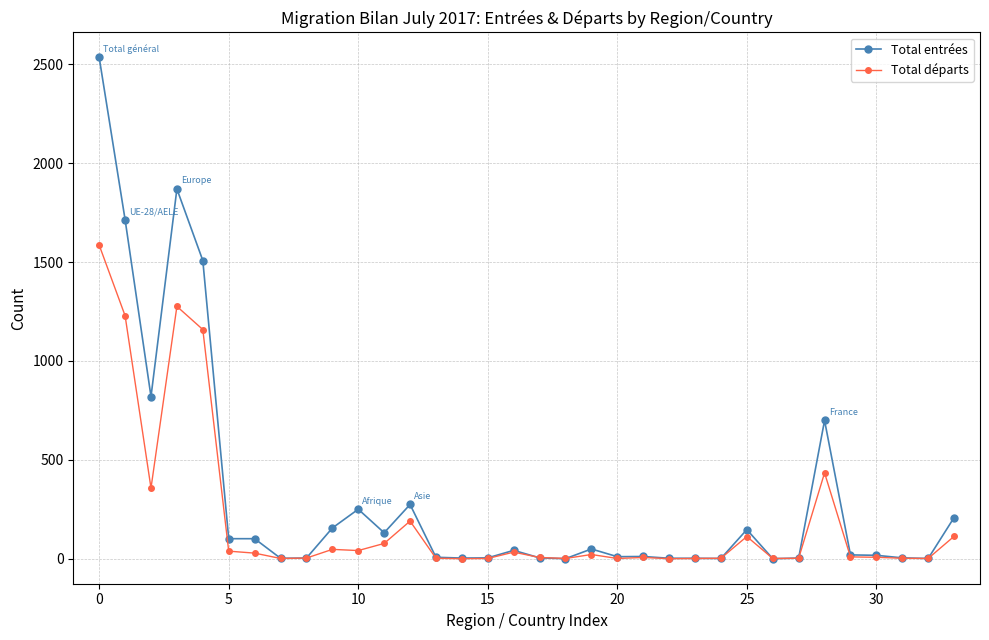

True or false: Total entrées has more than 0 points higher than both neighbors.

True